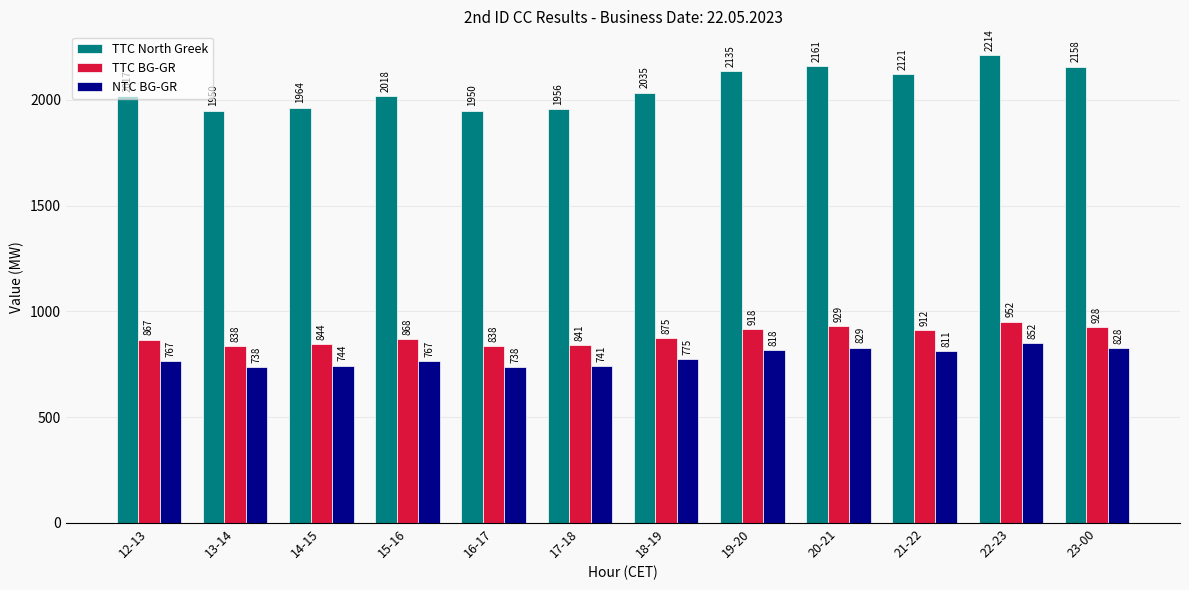

Is it true that NTC BG-GR equals 738 at 13-14?

True